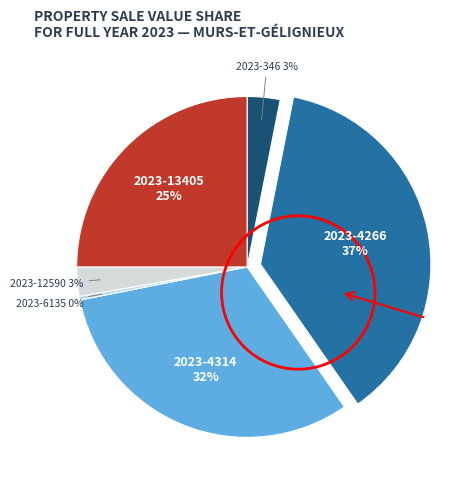

Which slice is the largest?

2023-4266